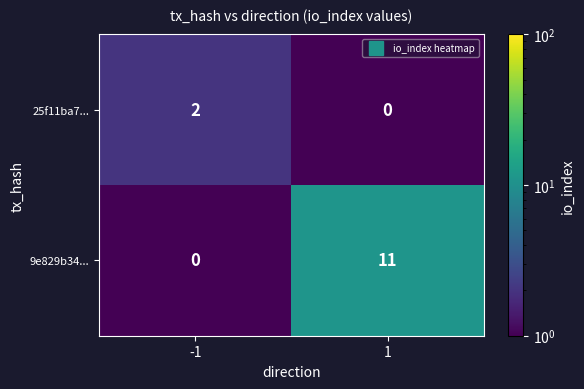

What is the maximum value shown in the chart?

11